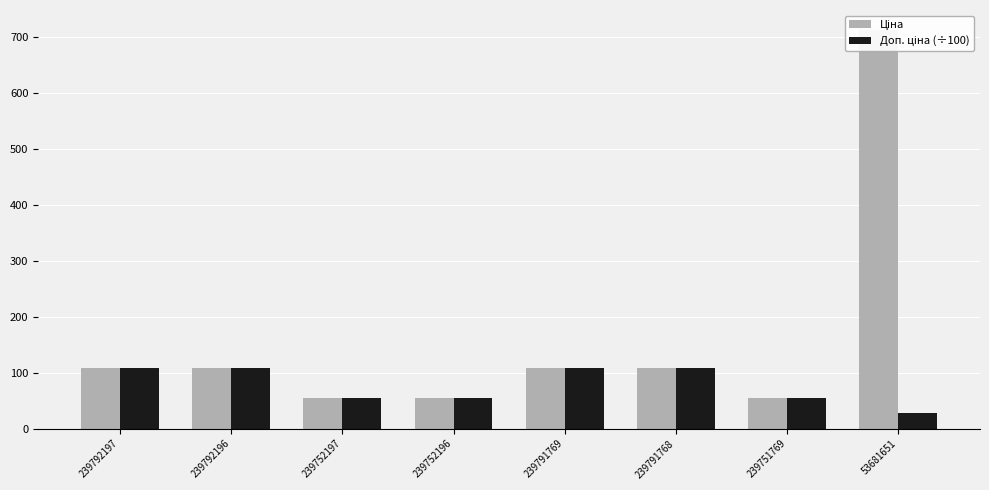

Which label corresponds to the smallest value in the chart?

53681651